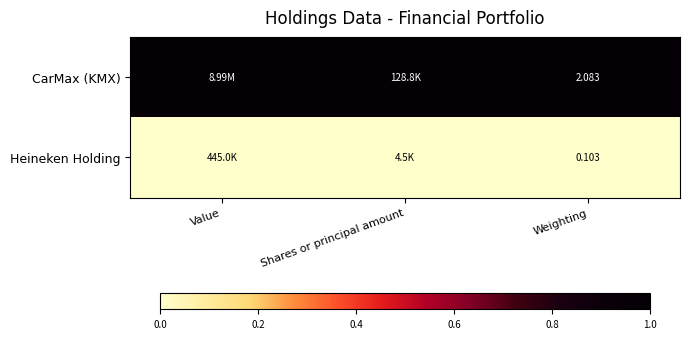

At how many categories does at least one series exceed 0?

3